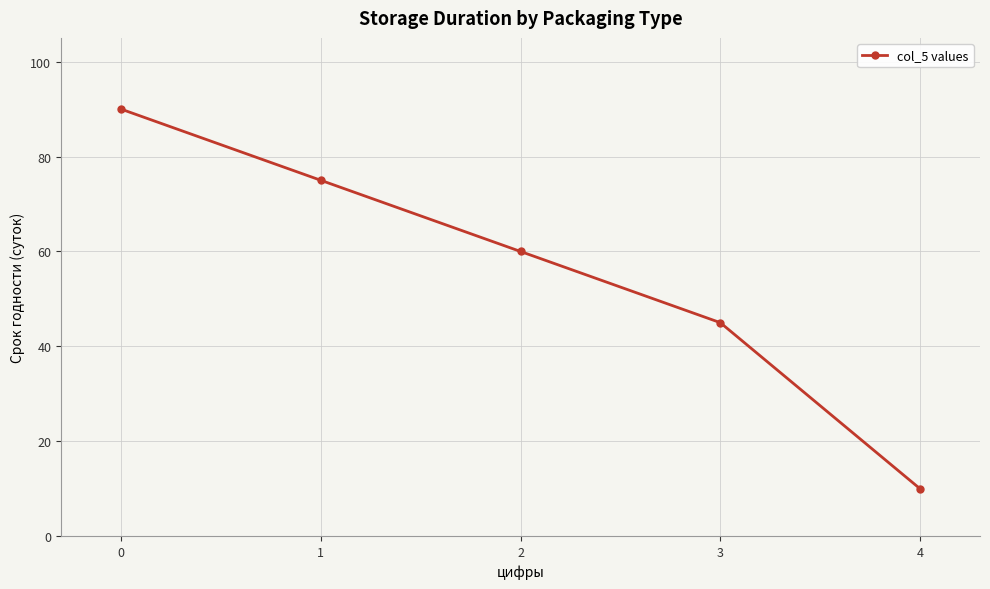

True or false: the data has more than 0 interior local peaks.

False